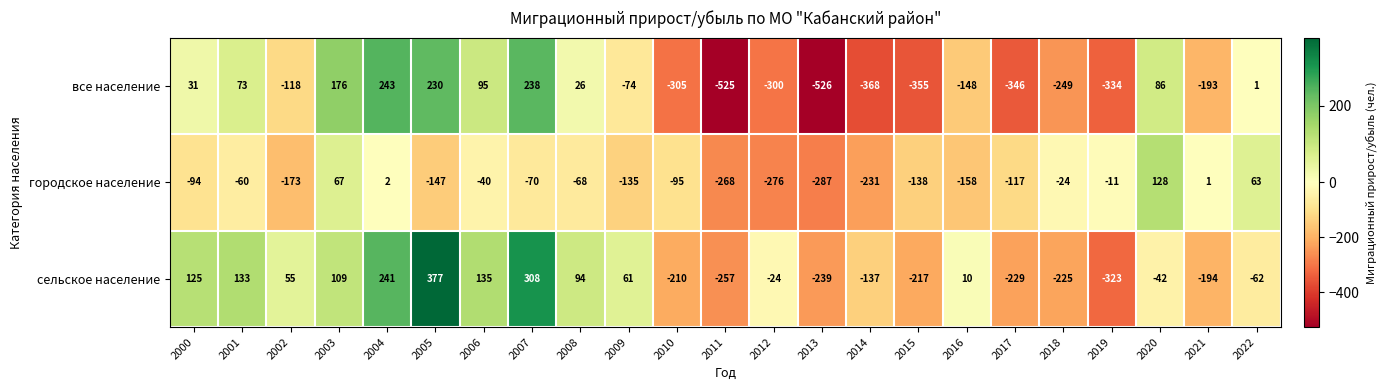

At which category does the chart reach its peak across all series?

2005